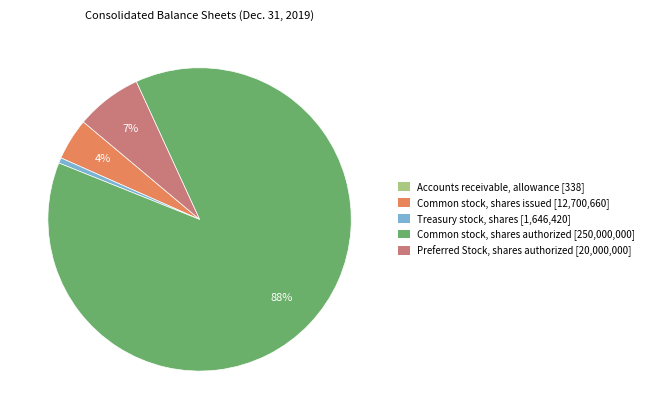

What is the majority slice?

Common stock, shares authorized